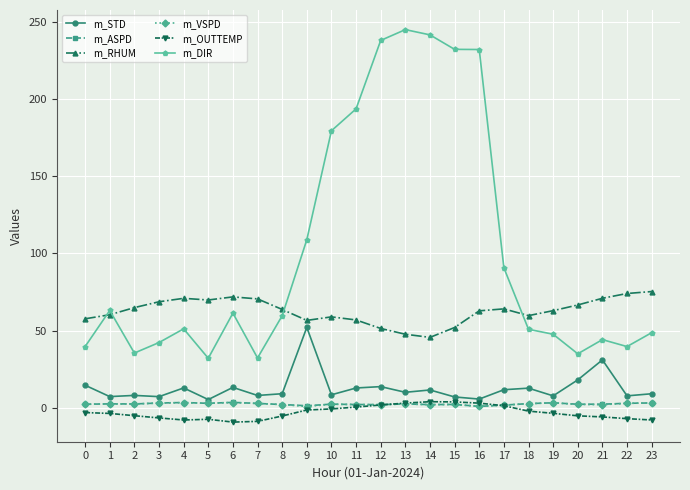

At which category does m_DIR reach its first local peak?

1